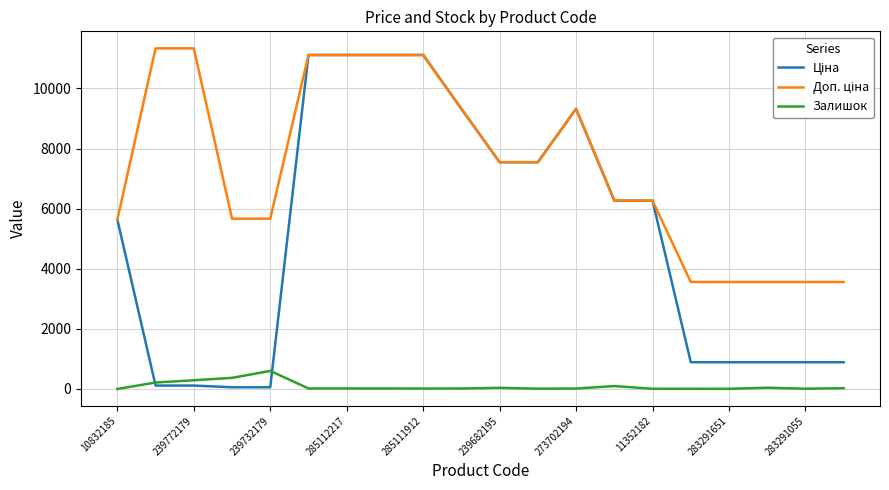

List the series in order of their overall mean, highest first.

Доп. ціна, Ціна, Залишок